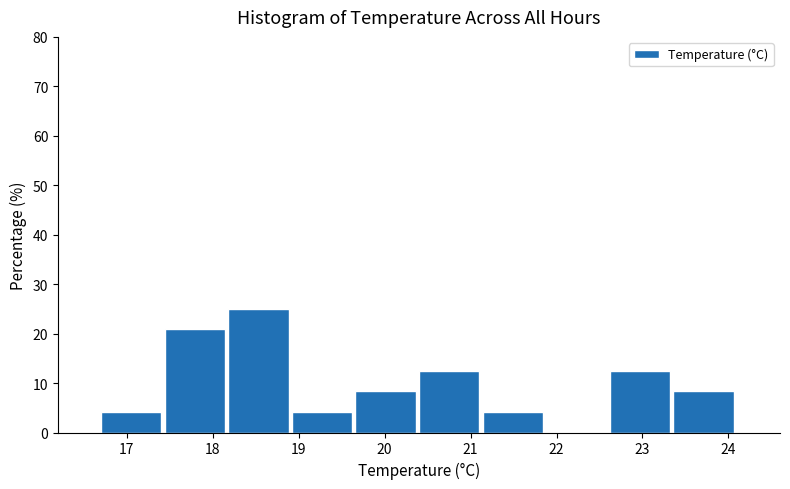

Reading left to right, transcribe this chart: for each bar, give the range it covers on the x-axis and its height. Neither the bar edges nor the heights are printed on the chart, so give them approximately, as read against the axes.

16.70 to 17.44: 4
17.44 to 18.18: 21
18.18 to 18.92: 25
18.92 to 19.66: 4
19.66 to 20.40: 8
20.40 to 21.14: 13
21.14 to 21.88: 4
21.88 to 22.62: 0
22.62 to 23.36: 13
23.36 to 24.10: 8